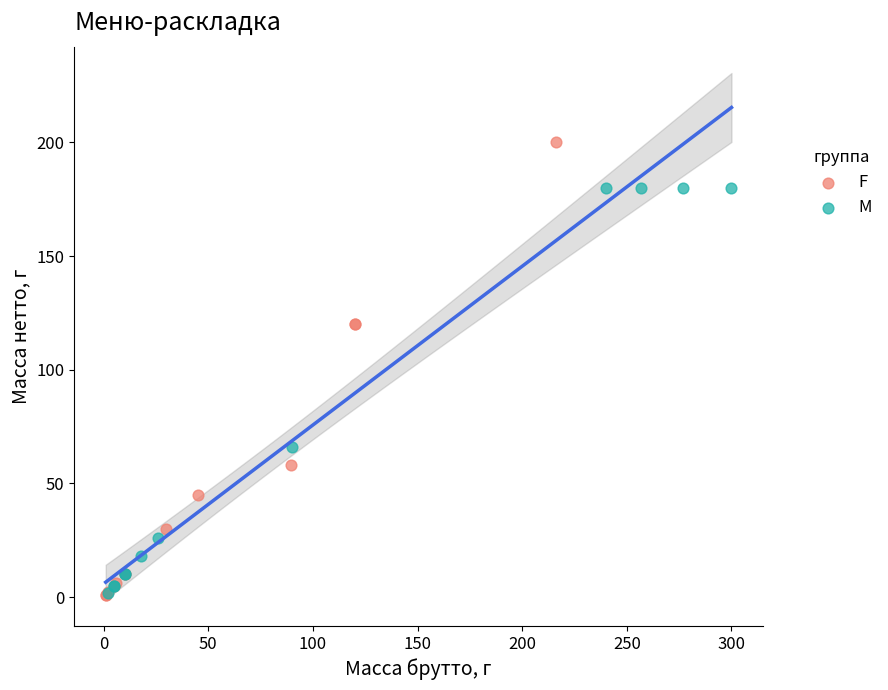

Which series has the widest spread of Y values?

F